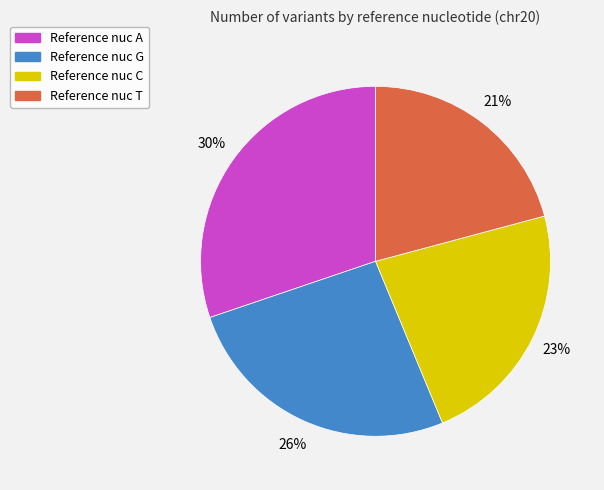

Count the number of slices in the pie.

4